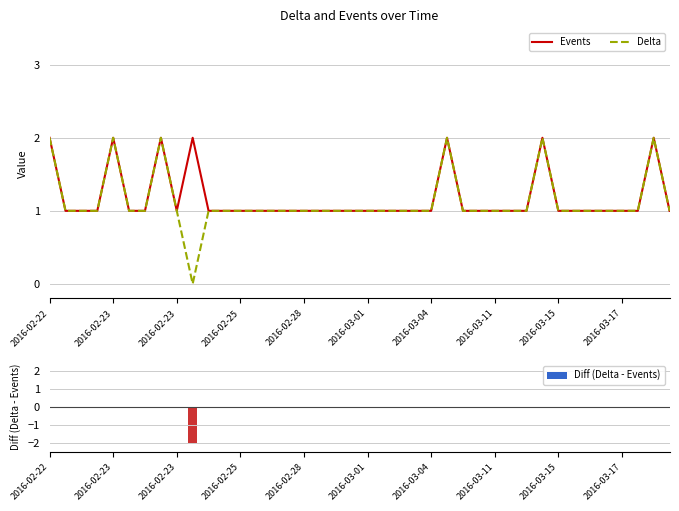

At which label does Delta first exceed 1?

2016-02-22